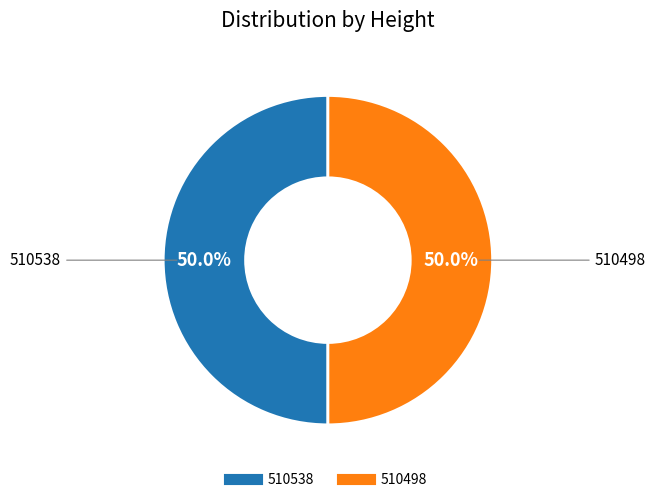

What is the ratio of the value at 510498 to the value at 510538?

1.0